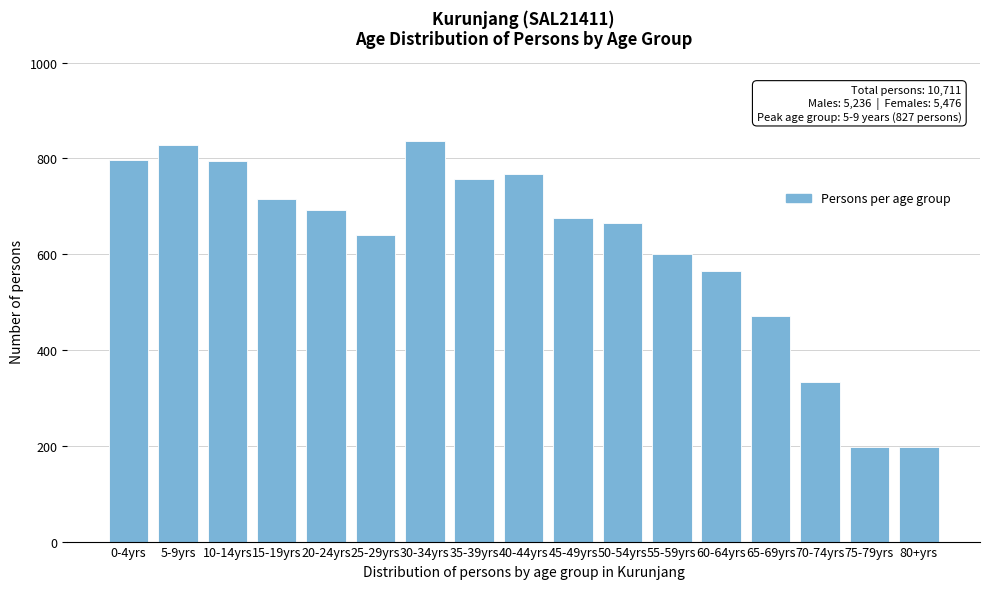

What is the label of the 17th bar from the left?

80+yrs